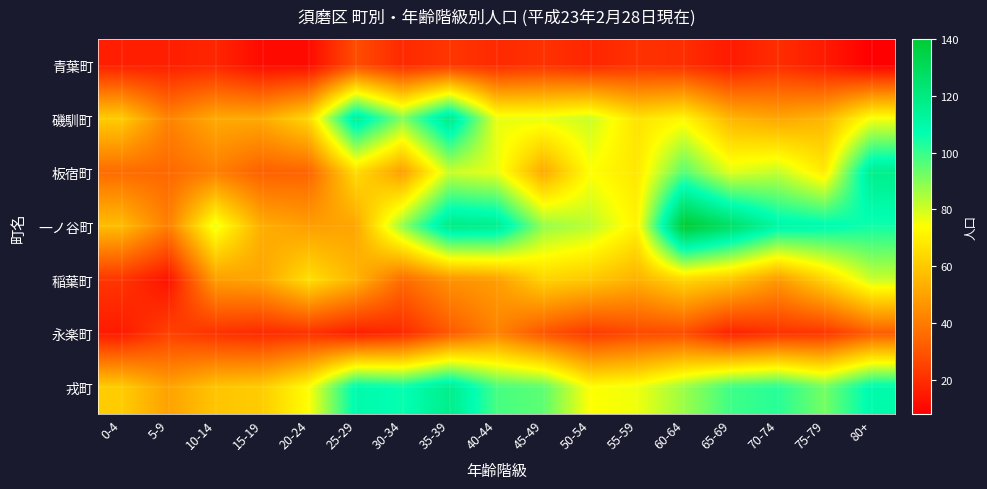

Reading left to right, extract all data points from this chart.

青葉町: 0-4=16	5-9=16	10-14=18	15-19=11	20-24=11	25-29=28	30-34=19	35-39=22	40-44=19	45-49=21	50-54=18	55-59=21	60-64=20	65-69=15	70-74=20	75-79=15	80+=8
磯馴町: 0-4=61	5-9=42	10-14=52	15-19=52	20-24=64	25-29=116	30-34=90	35-39=119	40-44=77	45-49=77	50-54=81	55-59=67	60-64=72	65-69=55	70-74=51	75-79=55	80+=75
板宿町: 0-4=36	5-9=35	10-14=41	15-19=33	20-24=34	25-29=65	30-34=49	35-39=81	40-44=77	45-49=52	50-54=74	55-59=68	60-64=96	65-69=78	70-74=82	75-79=69	80+=117
一ノ谷町: 0-4=57	5-9=41	10-14=77	15-19=53	20-24=49	25-29=51	30-34=88	35-39=119	40-44=117	45-49=88	50-54=83	55-59=71	60-64=140	65-69=127	70-74=111	75-79=109	80+=105
稲葉町: 0-4=22	5-9=13	10-14=49	15-19=51	20-24=66	25-29=55	30-34=36	35-39=46	40-44=49	45-49=63	50-54=60	55-59=54	60-64=64	65-69=59	70-74=48	75-79=63	80+=81
永楽町: 0-4=15	5-9=25	10-14=21	15-19=19	20-24=21	25-29=16	30-34=19	35-39=31	40-44=42	45-49=30	50-54=23	55-59=27	60-64=28	65-69=17	70-74=21	75-79=22	80+=32
戎町: 0-4=61	5-9=50	10-14=59	15-19=61	20-24=74	25-29=109	30-34=106	35-39=117	40-44=98	45-49=95	50-54=74	55-59=76	60-64=87	65-69=99	70-74=102	75-79=92	80+=109